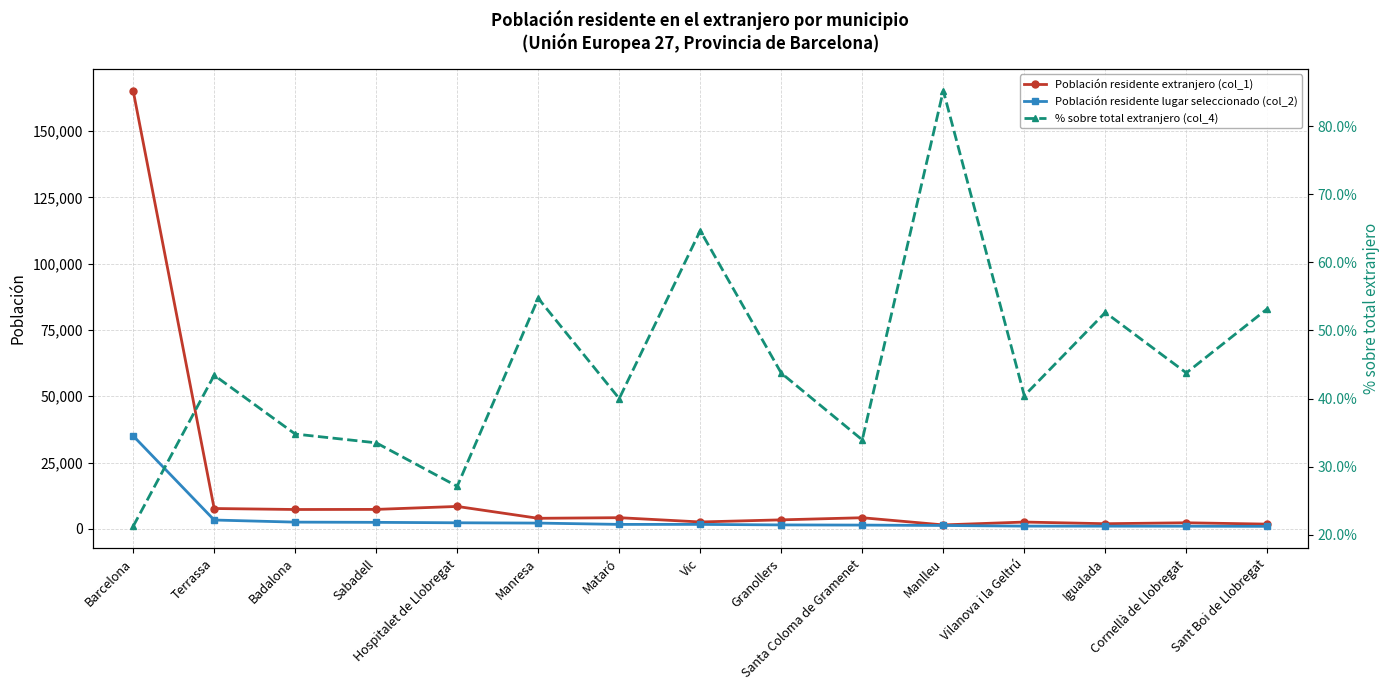

What is the minimum value shown in the chart?

21.2